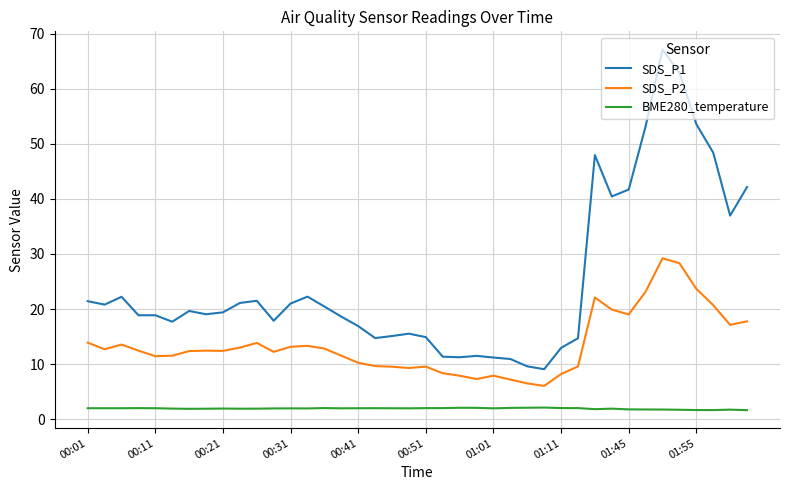

True or false: SDS_P1 and BME280_temperature intersect in this chart.

False